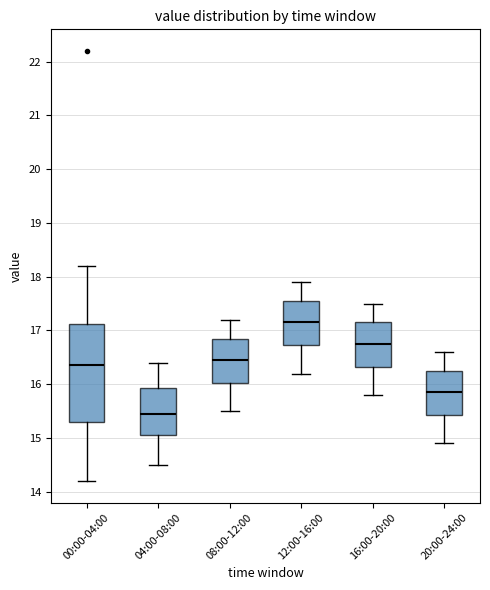

Reading left to right, read every box against the y-axis: the position of its median line, the range the box covers, and the ends of its whiskers. The values are not printed on the chart, so give them approximately, as read against the axis.

00:00-04:00: median 16.4, box 15.3 to 17.1, whiskers 14.2 to 18.2
04:00-08:00: median 15.5, box 15.1 to 15.9, whiskers 14.5 to 16.4
08:00-12:00: median 16.5, box 16.0 to 16.9, whiskers 15.5 to 17.2
12:00-16:00: median 17.2, box 16.7 to 17.6, whiskers 16.2 to 17.9
16:00-20:00: median 16.8, box 16.3 to 17.2, whiskers 15.8 to 17.5
20:00-24:00: median 15.9, box 15.4 to 16.3, whiskers 14.9 to 16.6